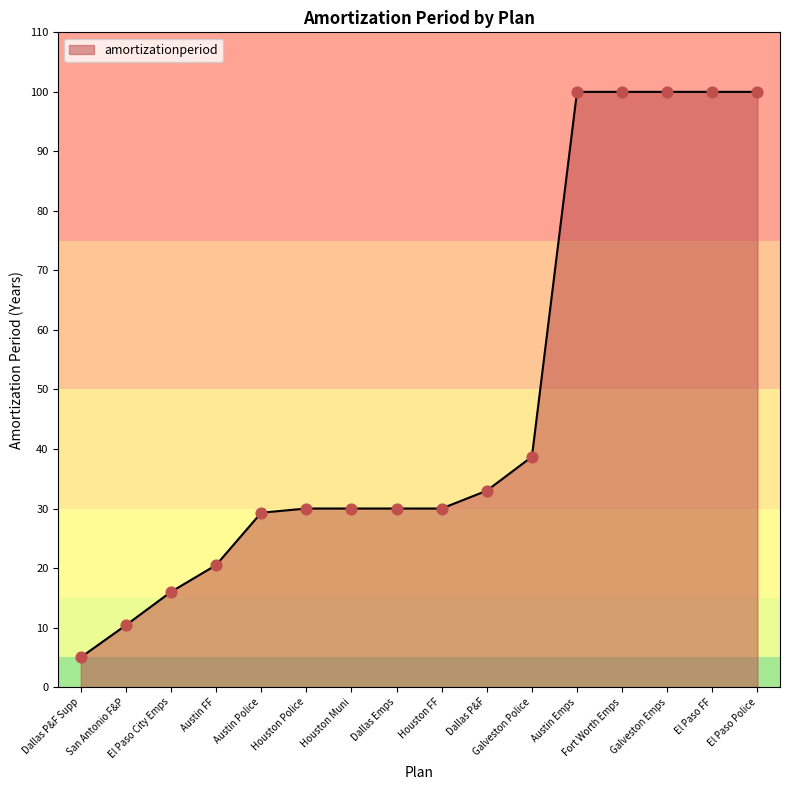

Approximately how many times larger is the value at El Paso FF compared to San Antonio F&P?

9.6